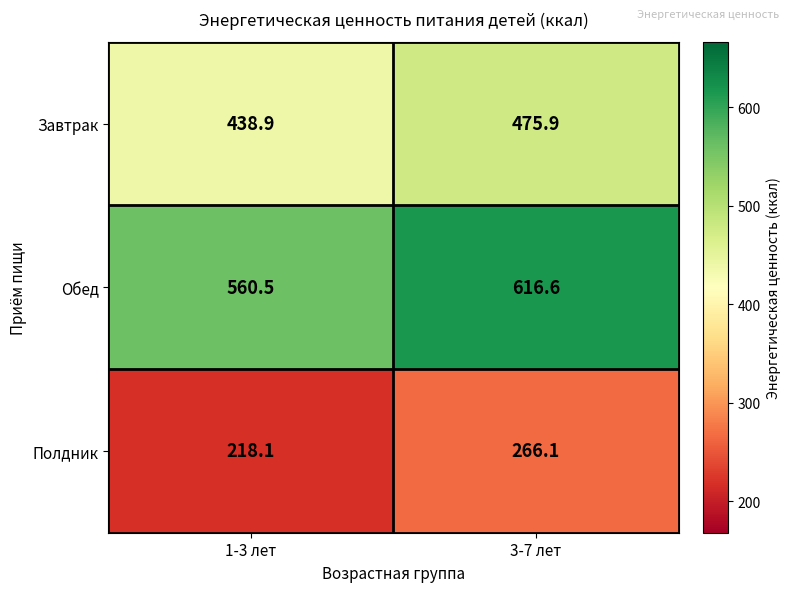

What is the difference between the maximum and minimum values in the Обед series?

56.1